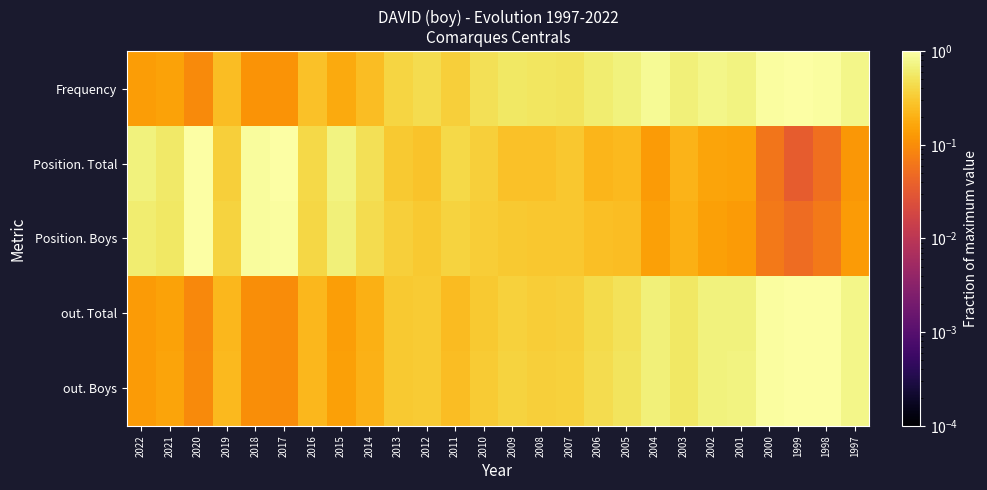

Reading left to right, extract all data points from this chart.

Frequency: 2022=0.1	2021=0.2	2020=0.1	2019=0.2	2018=0.1	2017=0.1	2016=0.3	2015=0.2	2014=0.2	2013=0.4	2012=0.4	2011=0.3	2010=0.5	2009=0.6	2008=0.5	2007=0.5	2006=0.6	2005=0.7	2004=0.9	2003=0.7	2002=0.8	2001=0.7	2000=1.0	1999=1.0	1998=0.9	1997=0.8
Position. Total: 2022=0.7	2021=0.6	2020=1.0	2019=0.3	2018=0.9	2017=1.0	2016=0.4	2015=0.7	2014=0.5	2013=0.3	2012=0.3	2011=0.4	2010=0.3	2009=0.3	2008=0.3	2007=0.3	2006=0.2	2005=0.2	2004=0.1	2003=0.2	2002=0.2	2001=0.1	2000=0.1	1999=0.0	1998=0.1	1997=0.1
Position. Boys: 2022=0.6	2021=0.6	2020=1.0	2019=0.4	2018=0.9	2017=1.0	2016=0.4	2015=0.7	2014=0.4	2013=0.3	2012=0.3	2011=0.4	2010=0.3	2009=0.3	2008=0.3	2007=0.3	2006=0.3	2005=0.2	2004=0.1	2003=0.2	2002=0.1	2001=0.1	2000=0.1	1999=0.0	1998=0.1	1997=0.1
out. Total: 2022=0.1	2021=0.1	2020=0.1	2019=0.2	2018=0.1	2017=0.1	2016=0.2	2015=0.1	2014=0.2	2013=0.3	2012=0.3	2011=0.2	2010=0.3	2009=0.4	2008=0.3	2007=0.4	2006=0.4	2005=0.5	2004=0.7	2003=0.6	2002=0.7	2001=0.7	2000=0.9	1999=1.0	1998=1.0	1997=0.8
out. Boys: 2022=0.1	2021=0.2	2020=0.1	2019=0.2	2018=0.1	2017=0.1	2016=0.2	2015=0.1	2014=0.2	2013=0.3	2012=0.3	2011=0.2	2010=0.3	2009=0.4	2008=0.3	2007=0.4	2006=0.4	2005=0.5	2004=0.7	2003=0.6	2002=0.7	2001=0.7	2000=1.0	1999=1.0	1998=1.0	1997=0.8